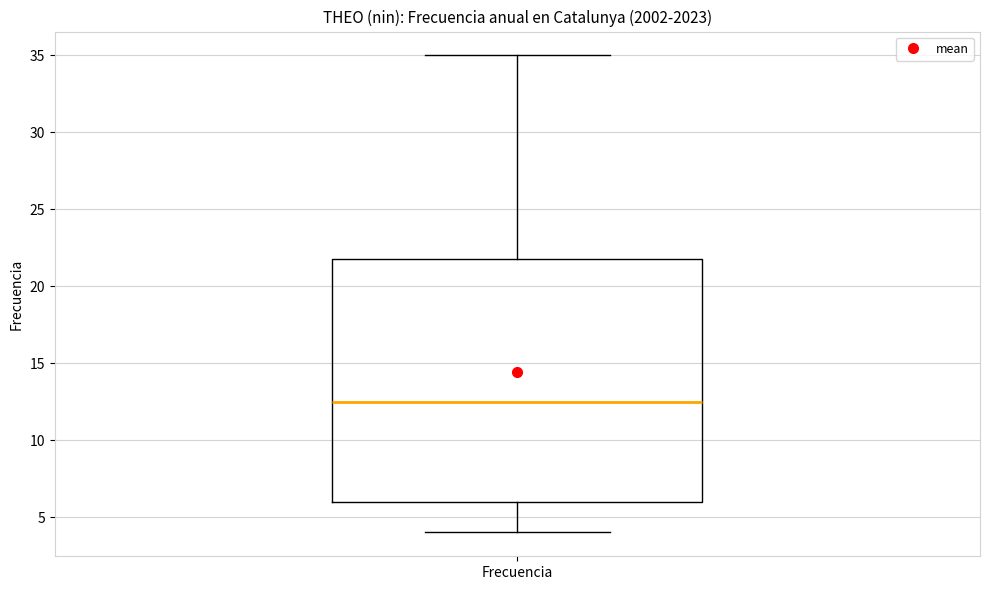

Where does the lower whisker of the box for Frecuencia end on the y-axis? The values are not printed on the chart, so give them approximately, as read against the axis.

4.0